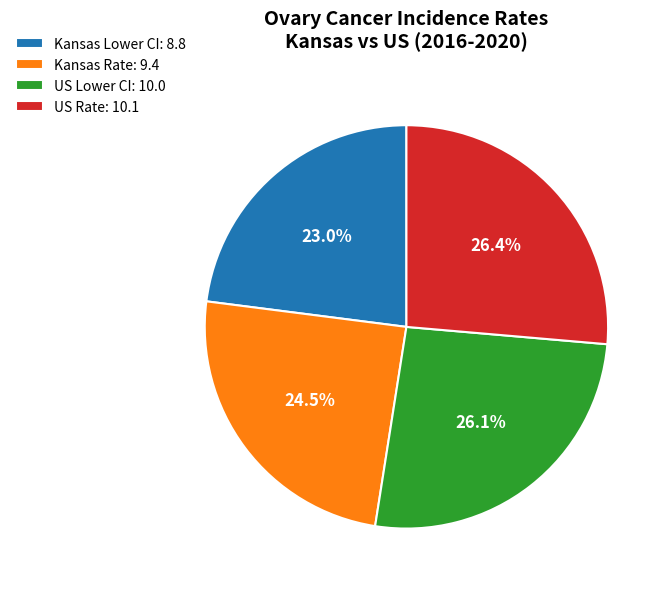

Which slice is the smallest?

Kansas Lower CI: 8.8